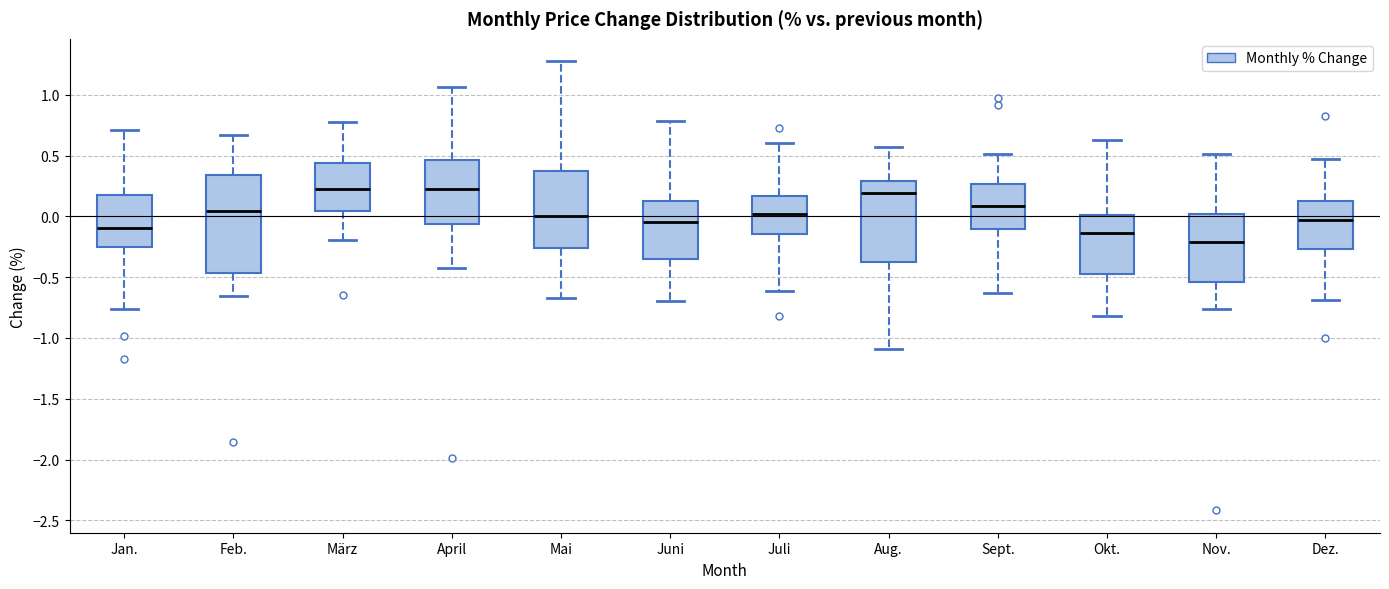

Reading left to right, transcribe this box plot: for each box, give where its median line is, the range the box spans, and where its two whiskers end, as read against the y-axis. The values are not printed on the chart, so give them approximately, as read against the axis.

Jan.: median -0.10, box -0.25 to 0.15, whiskers -0.75 to 0.70
Feb.: median 0.05, box -0.45 to 0.35, whiskers -0.65 to 0.65
März: median 0.25, box 0.05 to 0.45, whiskers -0.20 to 0.80
April: median 0.20, box -0.05 to 0.45, whiskers -0.45 to 1.05
Mai: median 0.00, box -0.25 to 0.35, whiskers -0.65 to 1.30
Juni: median -0.05, box -0.35 to 0.15, whiskers -0.70 to 0.80
Juli: median 0.00, box -0.15 to 0.15, whiskers -0.60 to 0.60
Aug.: median 0.20, box -0.40 to 0.30, whiskers -1.10 to 0.55
Sept.: median 0.10, box -0.10 to 0.25, whiskers -0.65 to 0.50
Okt.: median -0.15, box -0.50 to 0.00, whiskers -0.80 to 0.60
Nov.: median -0.20, box -0.55 to 0.00, whiskers -0.75 to 0.50
Dez.: median -0.05, box -0.25 to 0.15, whiskers -0.70 to 0.45